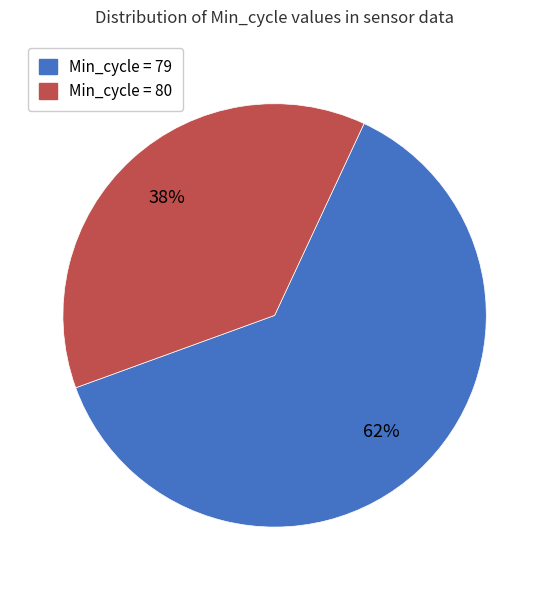

The Min_cycle = 79 slice represents 62% of the pie. True or false?

True